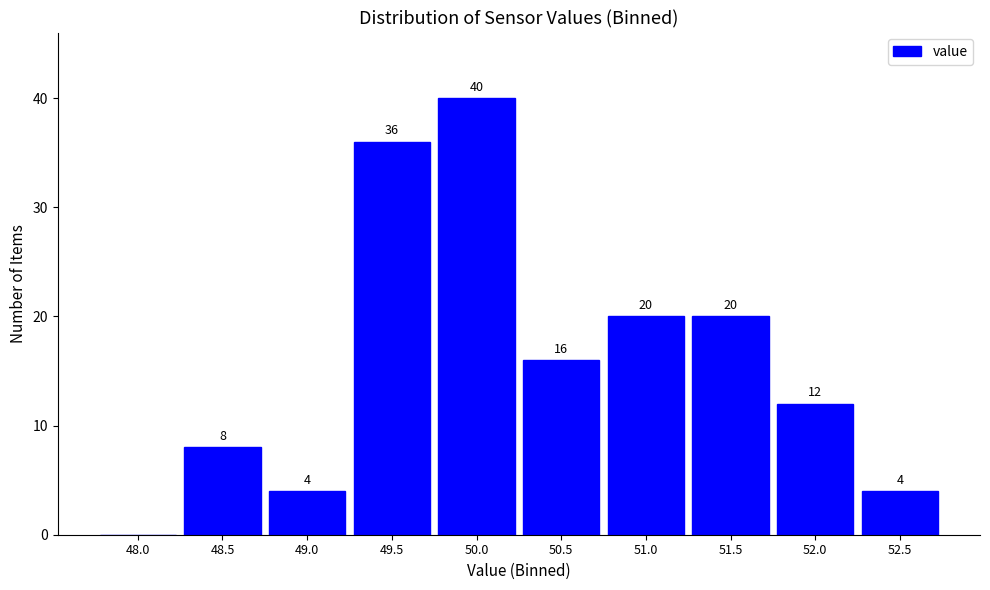

Reading left to right, transcribe all the data shown in this chart.

48.0=0	48.5=8	49.0=4	49.5=36	50.0=40	50.5=16	51.0=20	51.5=20	52.0=12	52.5=4